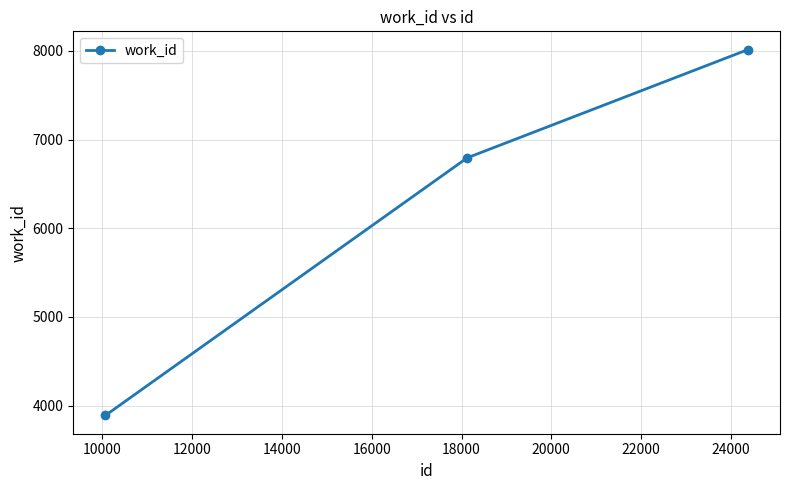

Reading left to right, what are all the values shown in this chart?

3890	6795	8015